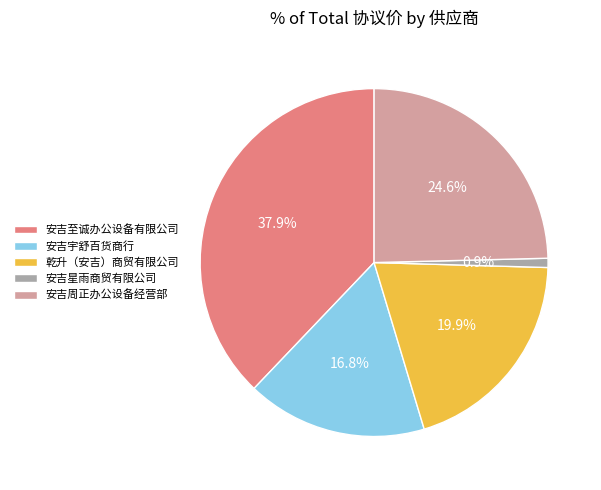

Approximately how many times larger is the value at 安吉至诚办公设备有限公司 compared to 乾升（安吉）商贸有限公司?

1.9